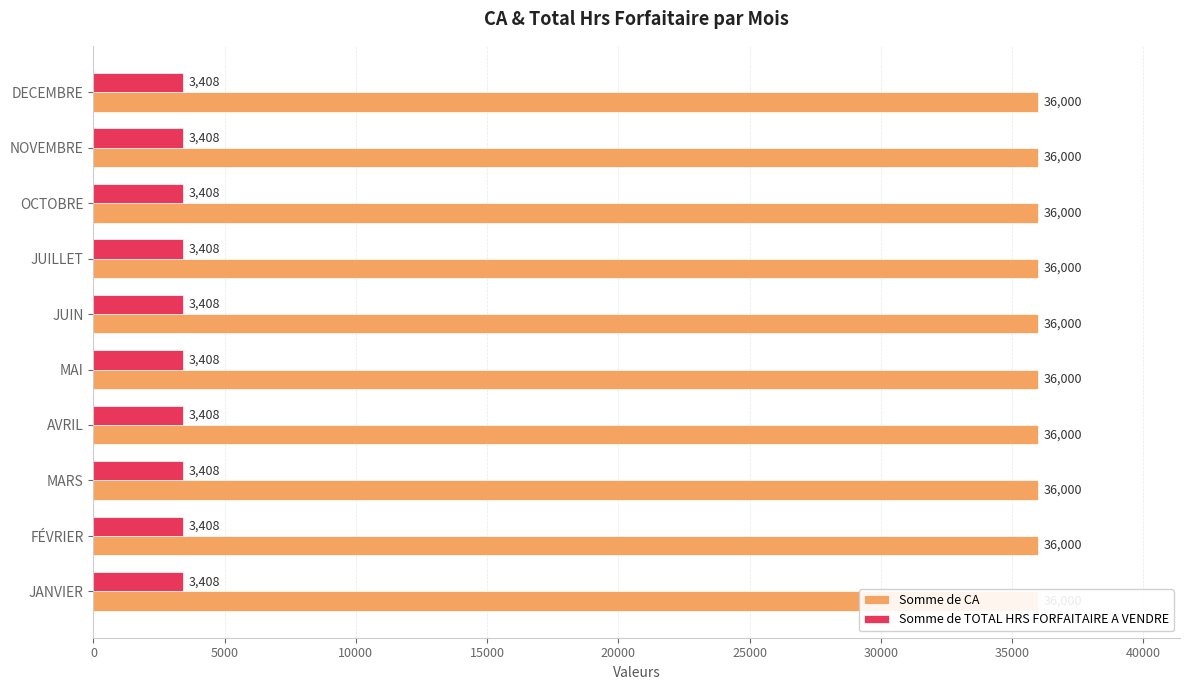

Which category has the highest value across all series?

JANVIER